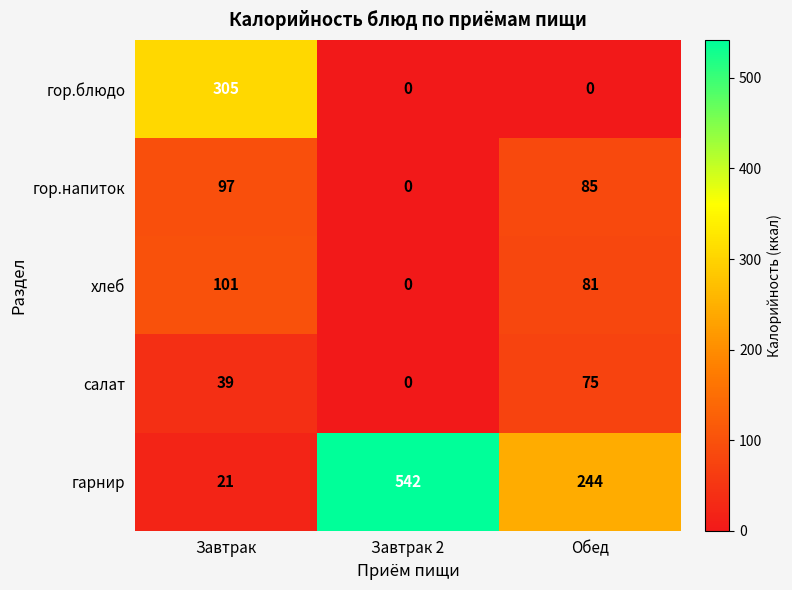

At Завтрак, list the series in order from largest to smallest.

гор.блюдо, хлеб, гор.напиток, салат, гарнир